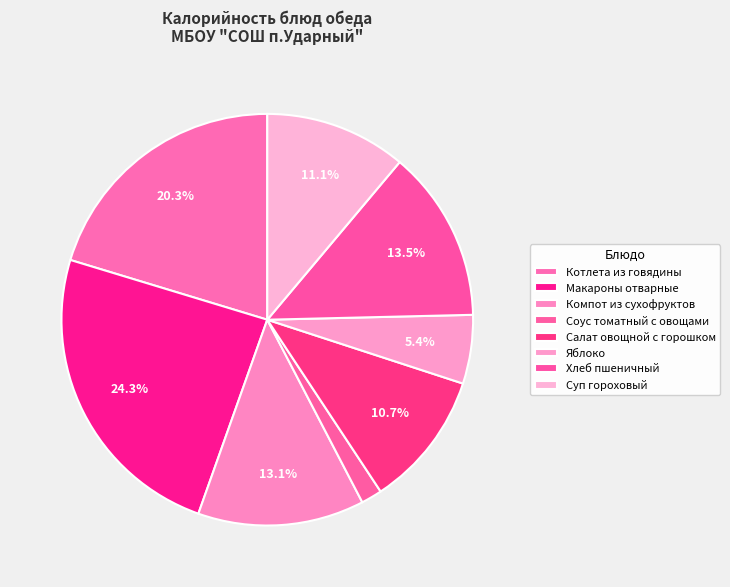

Which category has the biggest portion of the pie?

Макароны отварные